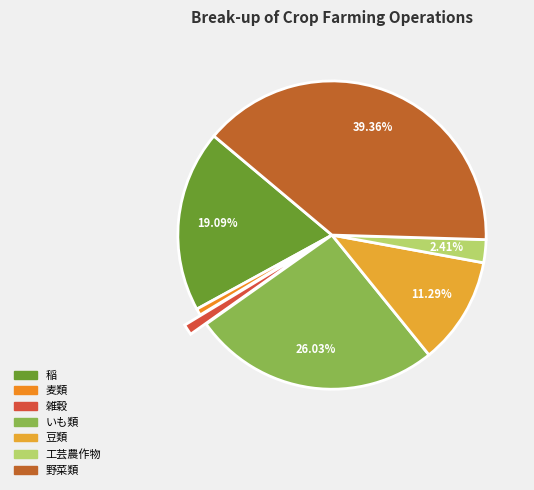

Which category has the smallest portion of the pie?

麦類